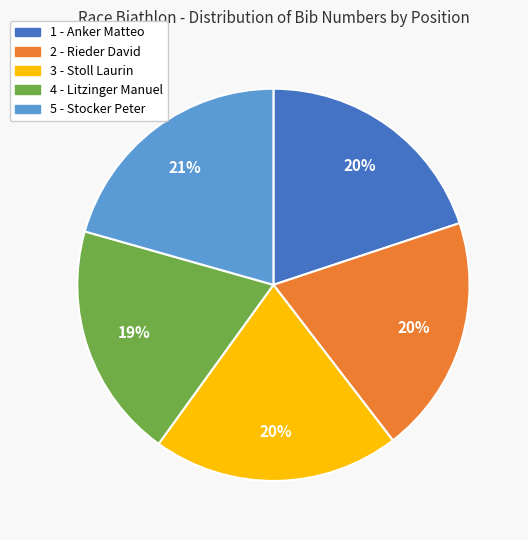

Is it true that 1 - Anker Matteo is 20% of the pie?

True